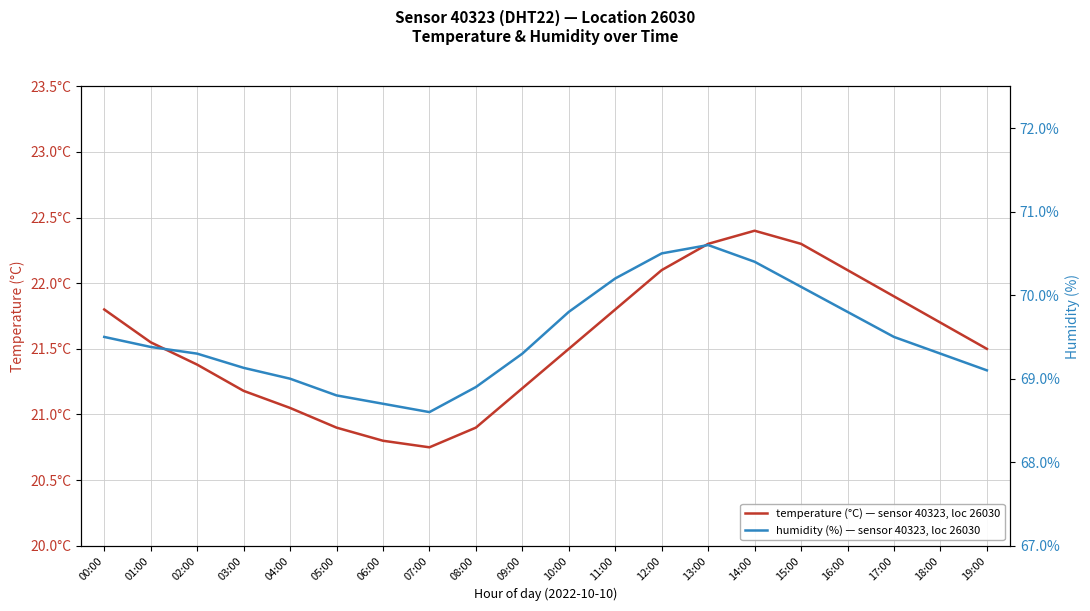

True or false: temperature (°C) — sensor 40323, loc 26030 and humidity (%) — sensor 40323, loc 26030 intersect in this chart.

False